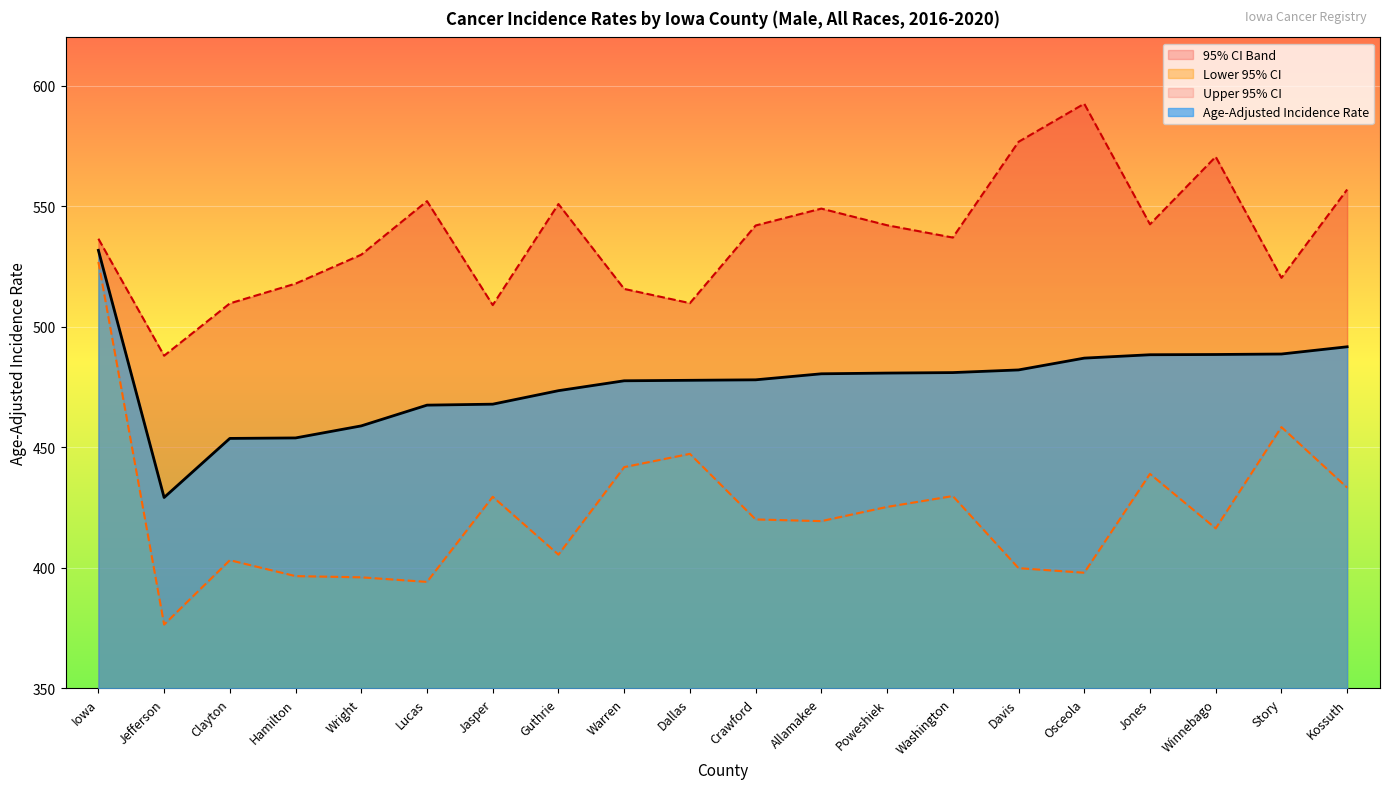

True or false: Upper 95% CI and Age-Adjusted Incidence Rate intersect in this chart.

False